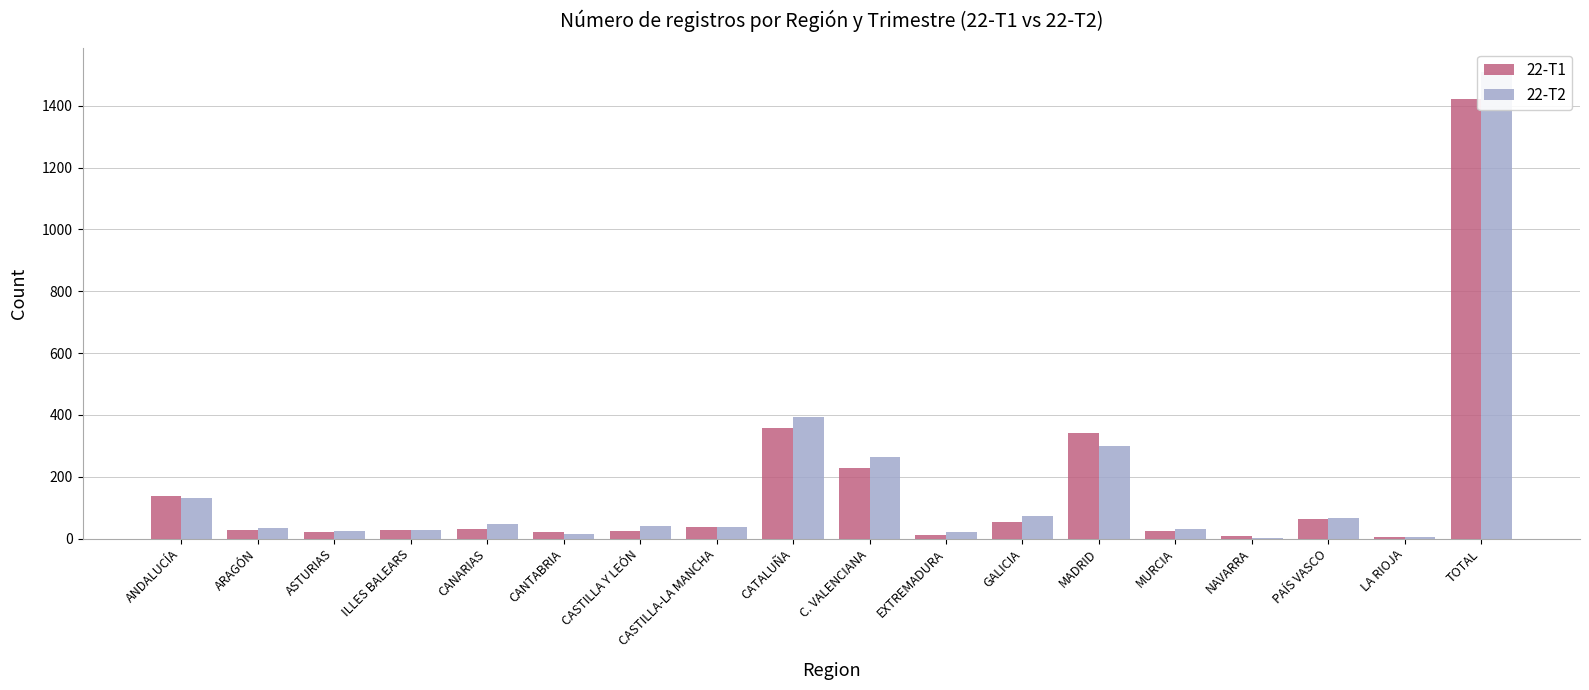

Rank the categories by 22-T2 value from highest to lowest.

TOTAL, CATALUÑA, MADRID, C. VALENCIANA, ANDALUCÍA, GALICIA, PAÍS VASCO, CANARIAS, CASTILLA Y LEÓN, CASTILLA-LA MANCHA, ARAGÓN, MURCIA, ILLES BALEARS, ASTURIAS, EXTREMADURA, CANTABRIA, LA RIOJA, NAVARRA